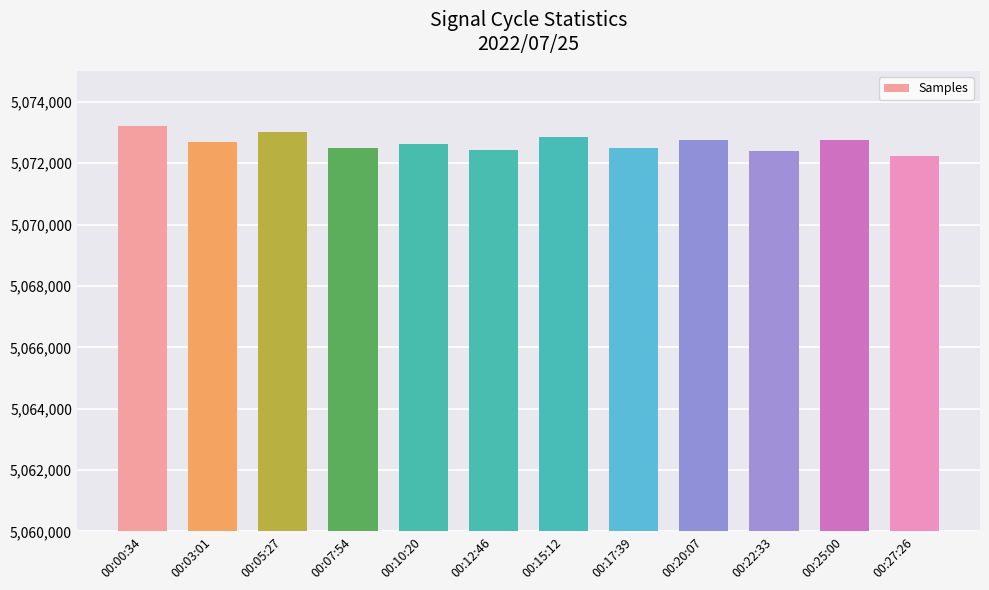

Where does the data first go above 5072690?

00:00:34